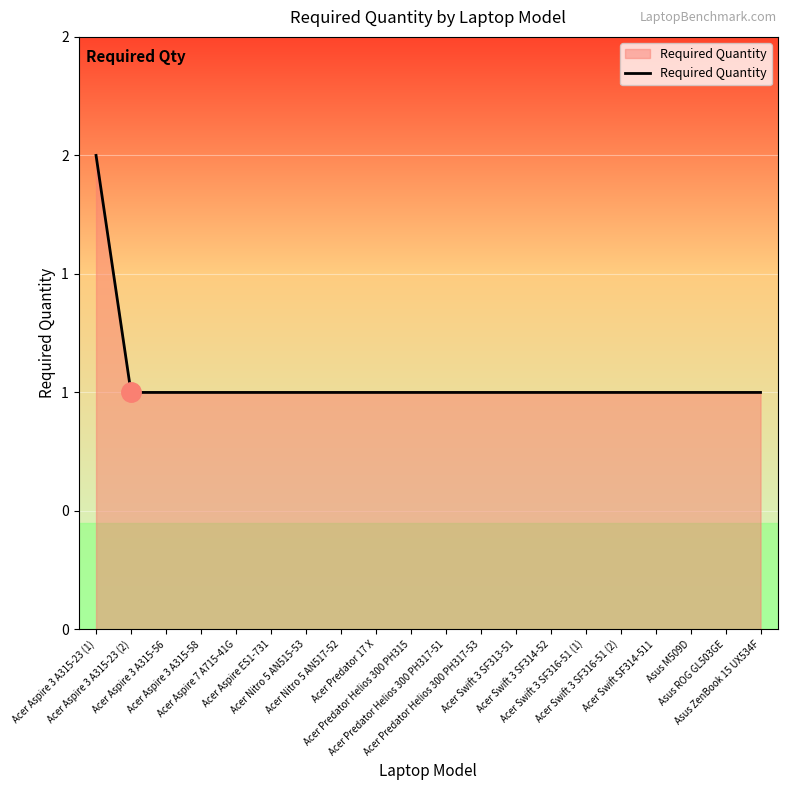

What is the smallest value displayed?

1